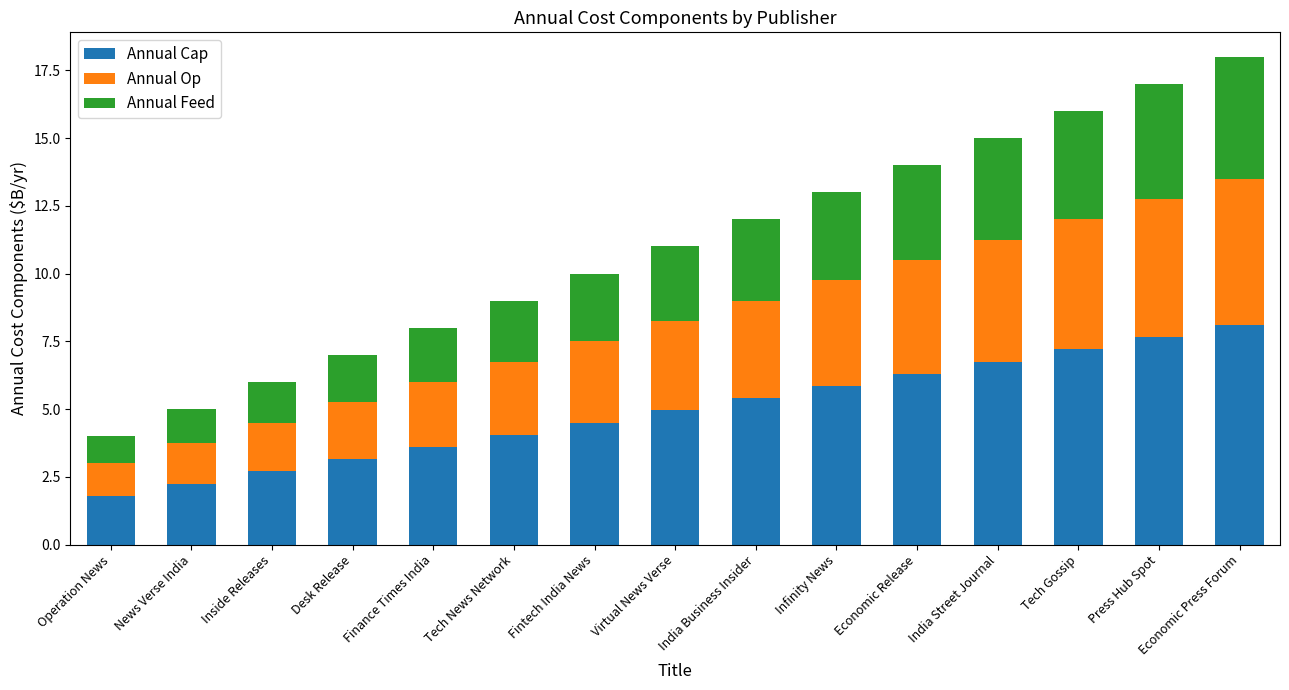

At which label does Annual Cap reach its peak?

Economic Press Forum